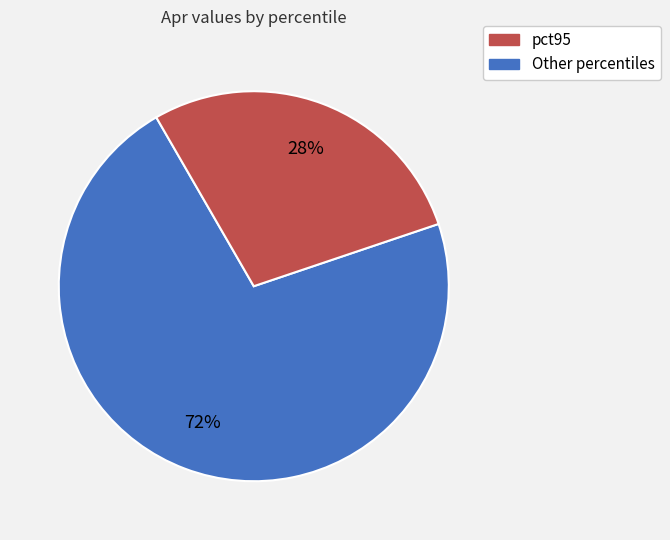

Count the number of slices in the pie.

2